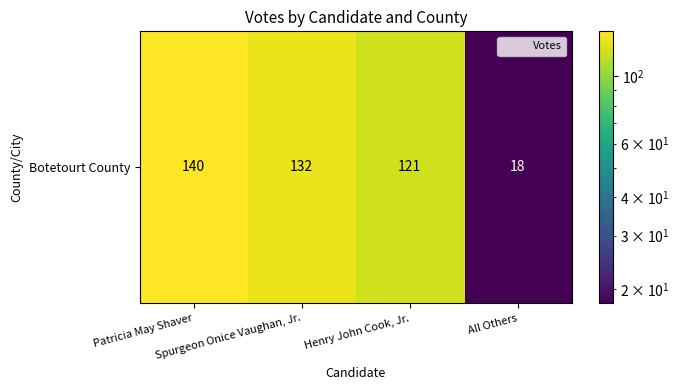

How many data points are less than 132?

2